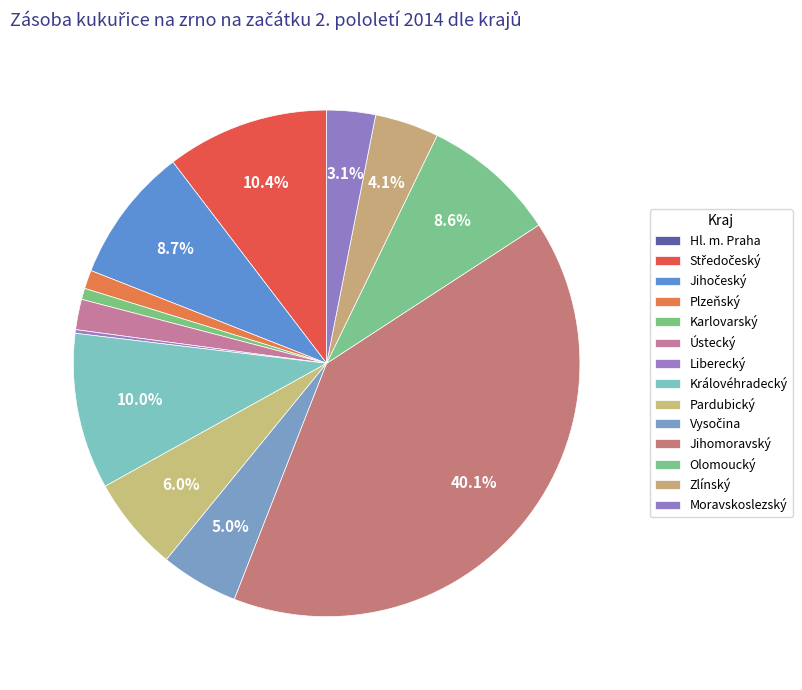

Rank the categories by value from lowest to highest.

Hl. m. Praha, Liberecký, Karlovarský, Plzeňský, Ústecký, Moravskoslezský, Zlínský, Vysočina, Pardubický, Olomoucký, Jihočeský, Královéhradecký, Středočeský, Jihomoravský